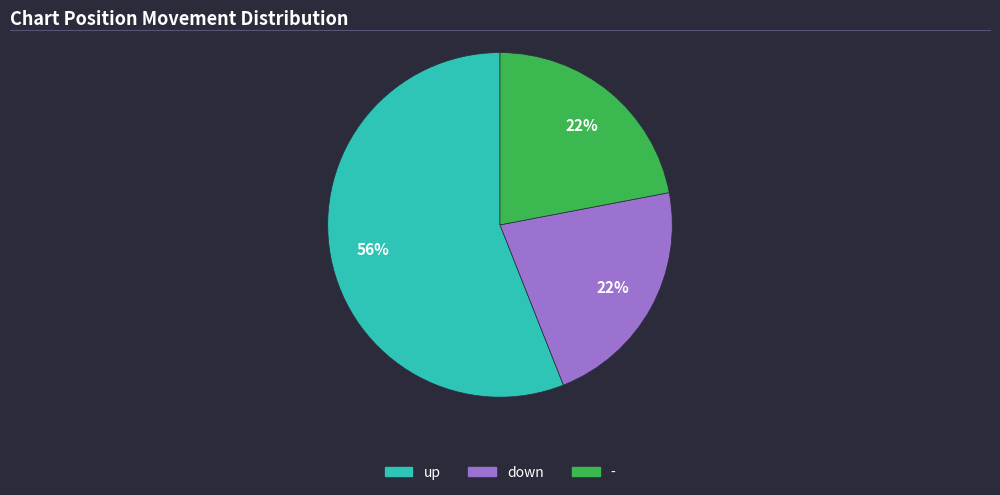

Which has a higher value, down or up?

up